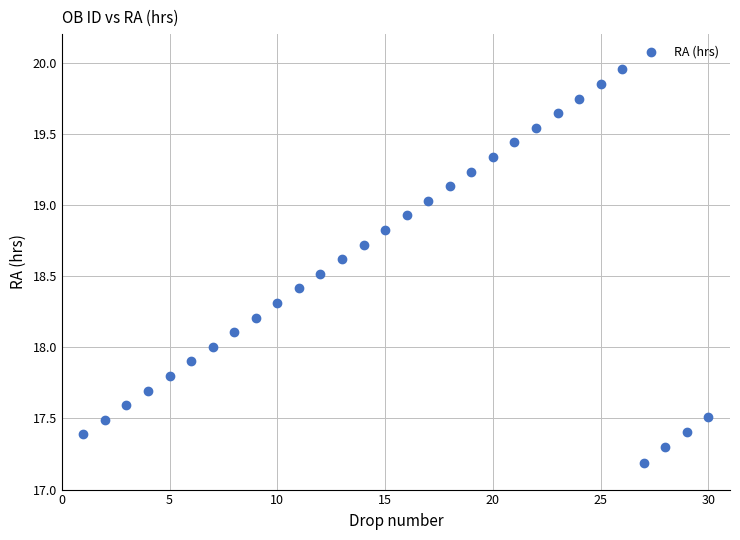

What is the range of X values (max minus min)?

29.0